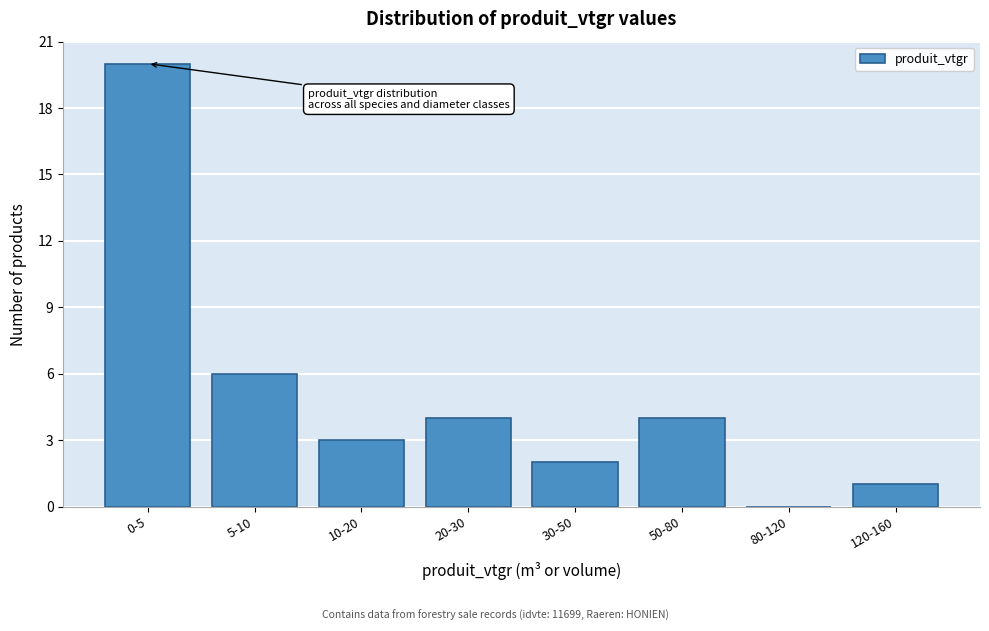

Reading left to right, list all the values displayed in this chart.

0-5=20	5-10=6	10-20=3	20-30=4	30-50=2	50-80=4	80-120=0	120-160=1